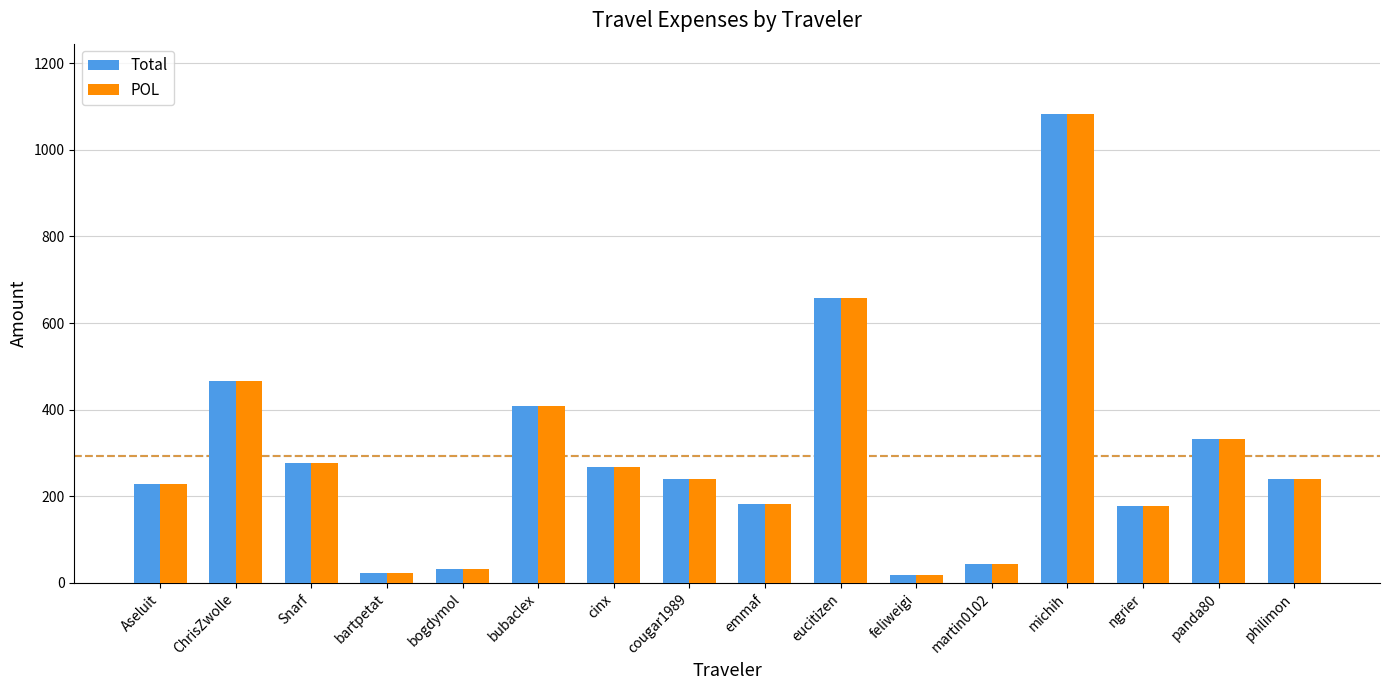

Where does the POL series first go above 240?

ChrisZwolle